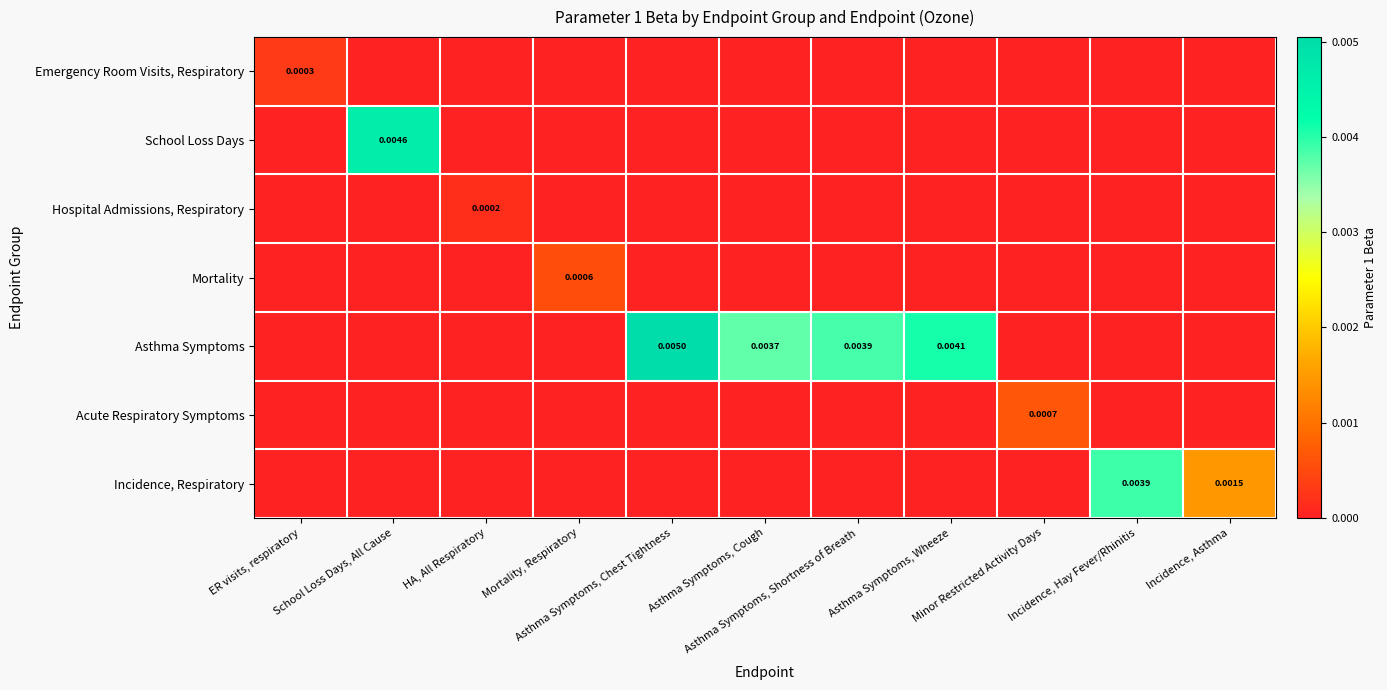

Which series has the largest total across all categories?

Asthma Symptoms